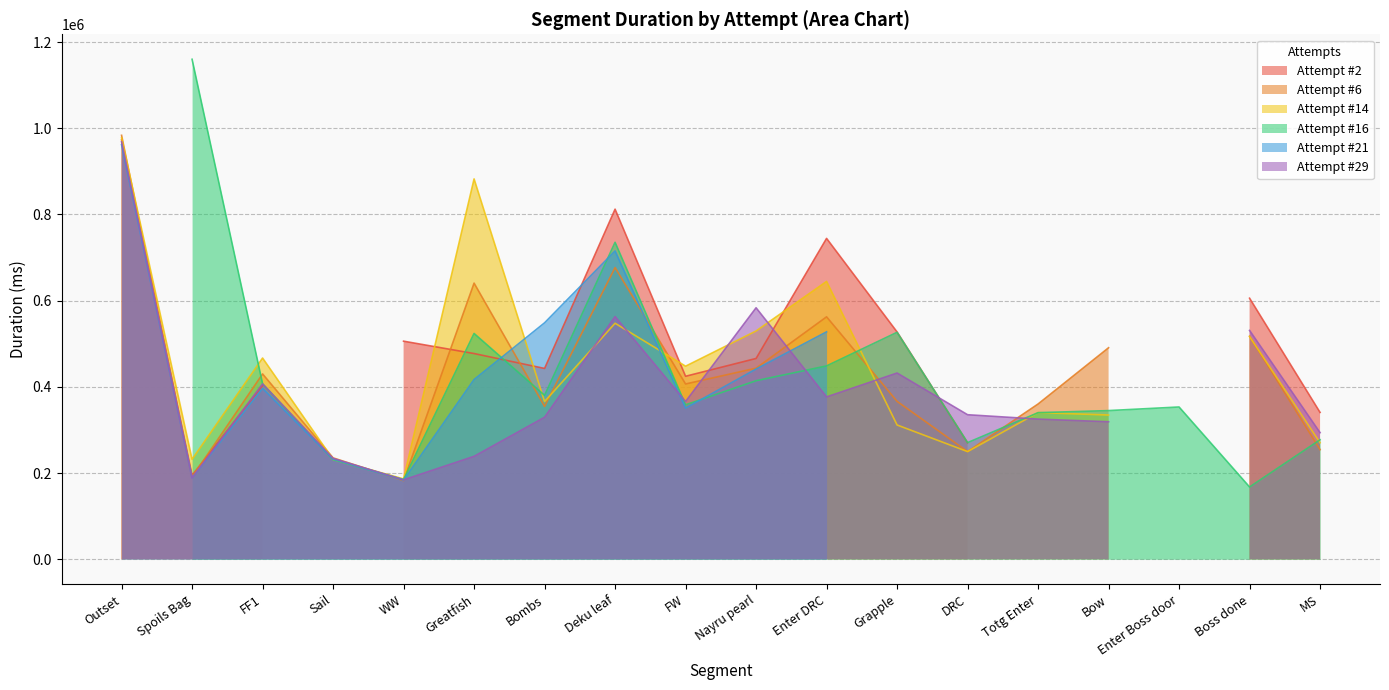

Which series has the largest total across all categories?

Attempt #2